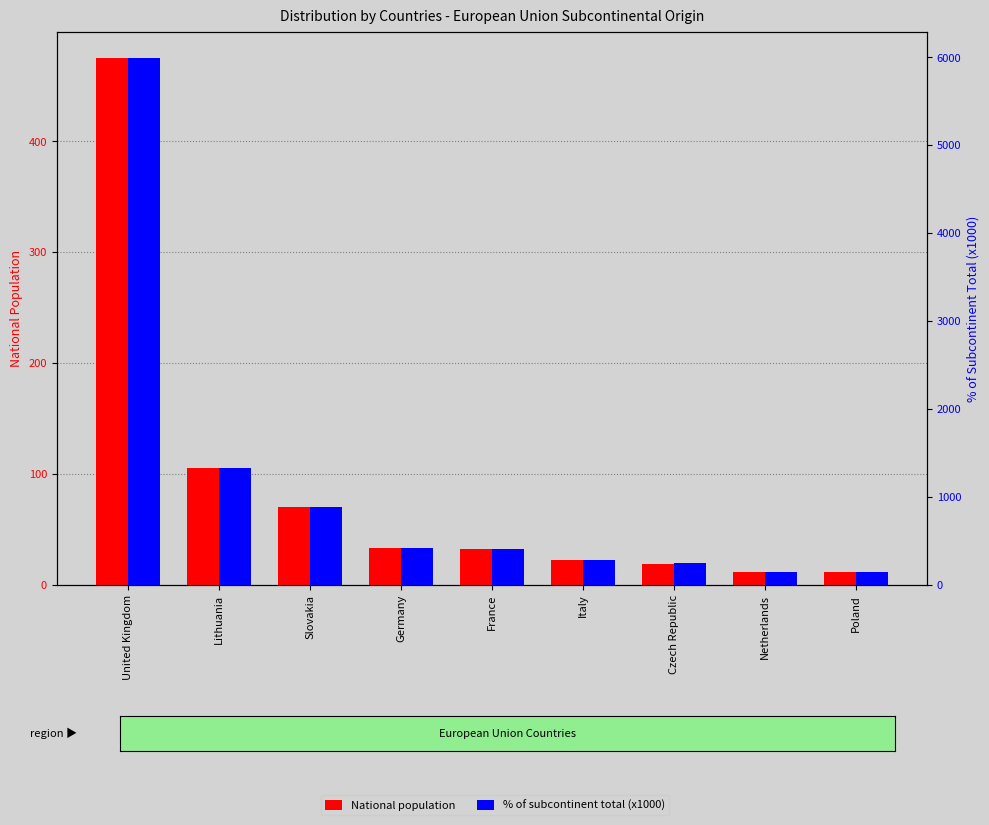

Reading left to right, transcribe all the data shown in this chart.

National population: 475	105	70	33	32	22	19	11	11
% of subcontinent total (x1000): 5990	1324	883	416	404	277	240	139	139